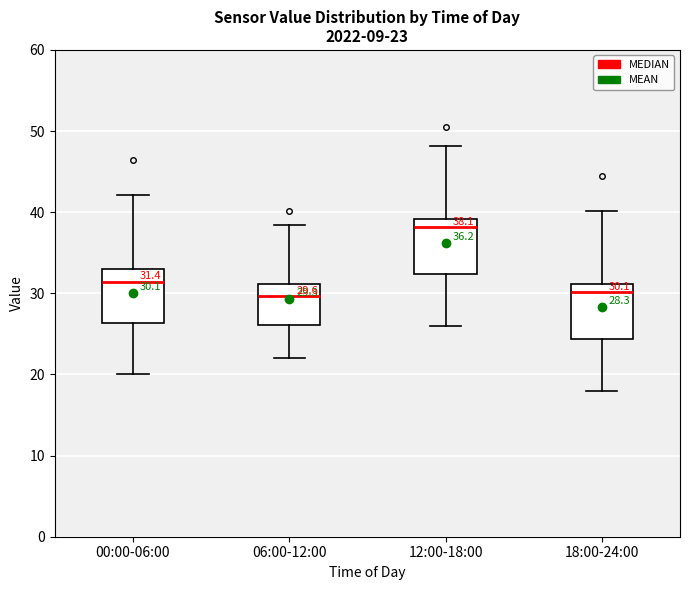

Which box's median line is the highest?

12:00-18:00